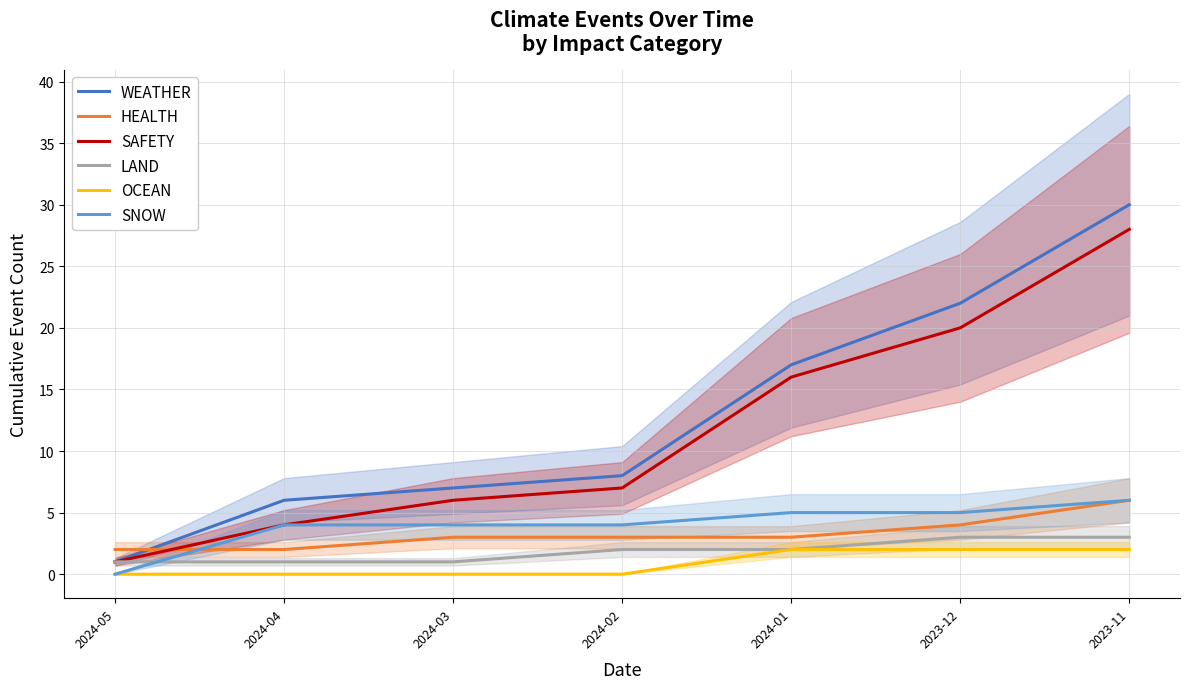

What is the sum of the SAFETY values at 2024-05 and 2024-02?

8